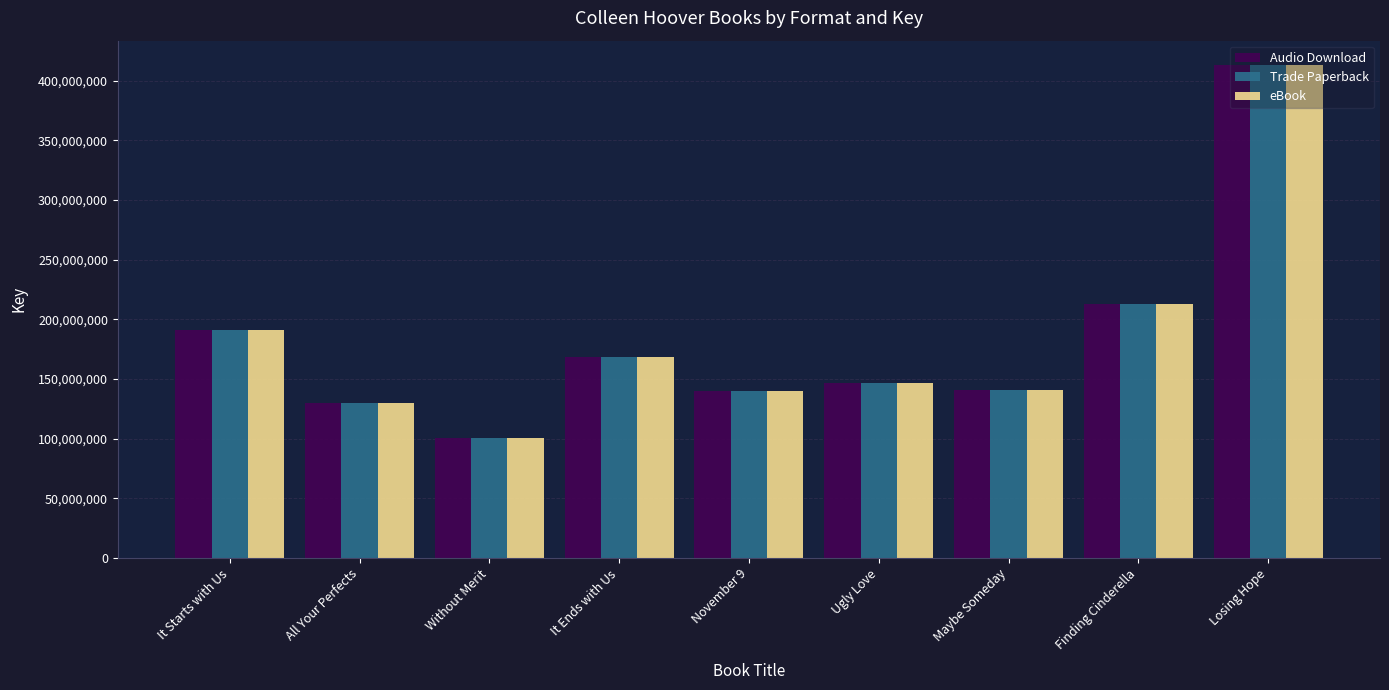

What is the smallest value displayed?

100605518